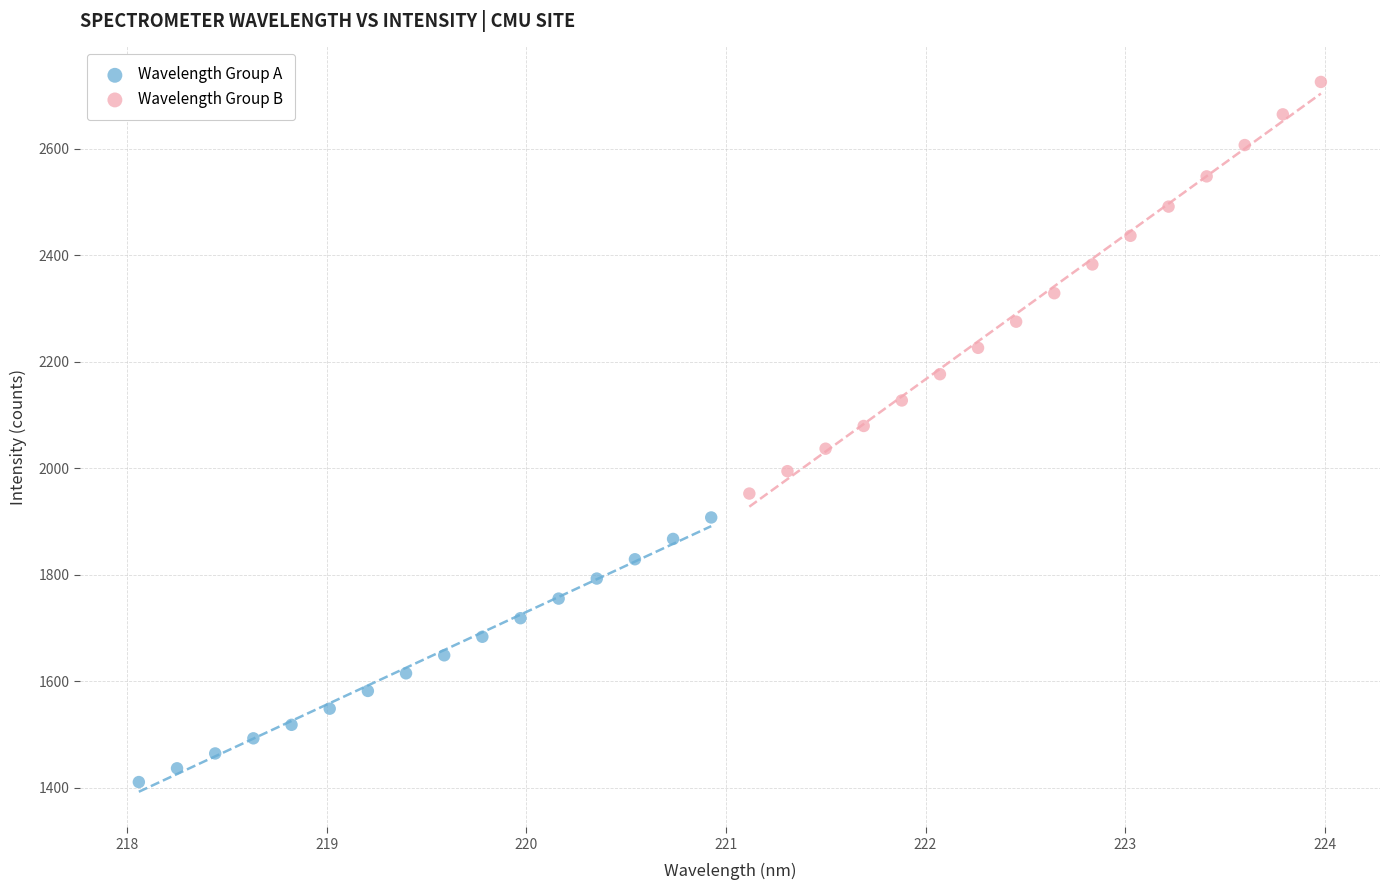

What are all the series names shown in the legend?

Wavelength Group A, Wavelength Group B